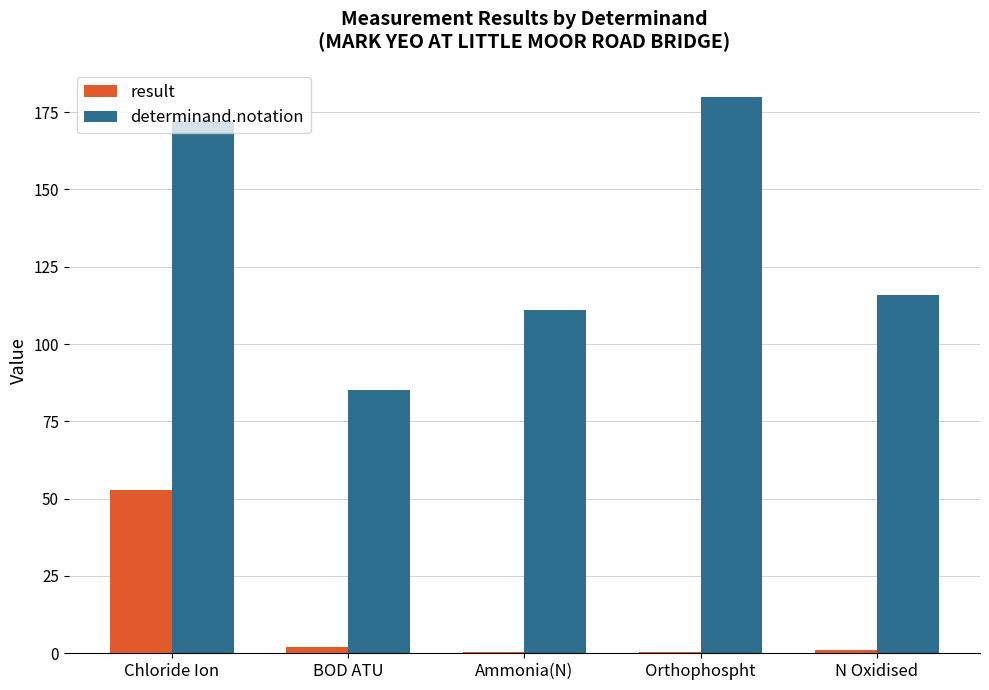

Between Orthophospht and N Oxidised, which series saw the biggest shift?

determinand.notation